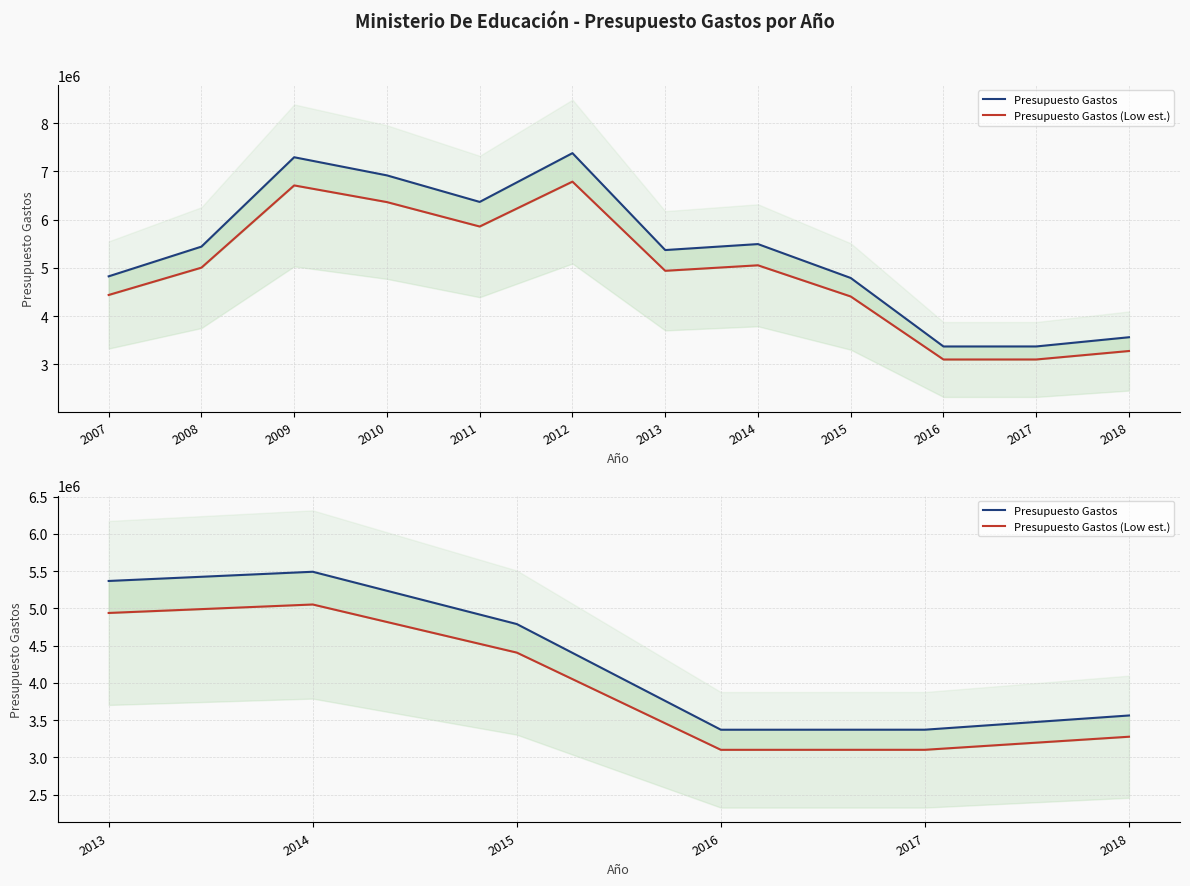

Between 2014 and 2016, which series saw the biggest shift?

Presupuesto Gastos